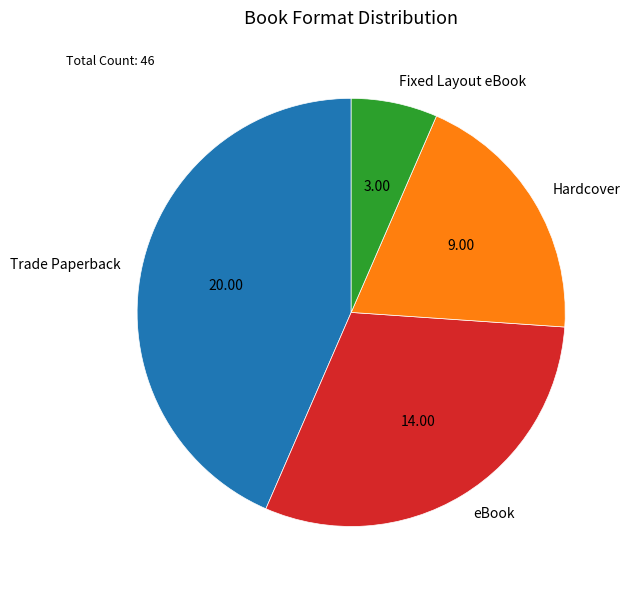

Is the sum of eBook and Fixed Layout eBook greater than half?

No